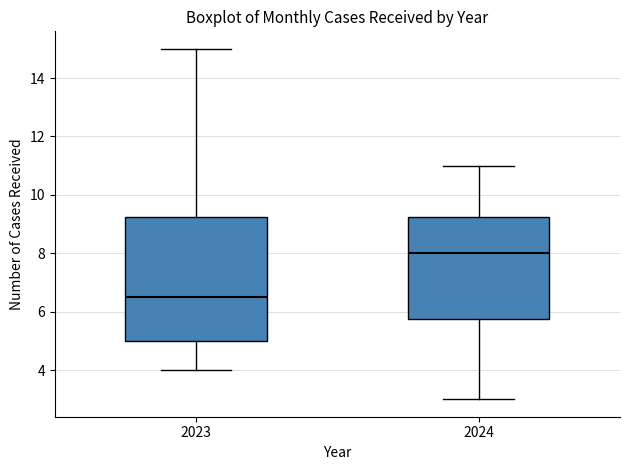

Reading left to right, transcribe this box plot: for each box, give where its median line is, the range the box spans, and where its two whiskers end, as read against the y-axis. The values are not printed on the chart, so give them approximately, as read against the axis.

2023: median 6.6, box 5.0 to 9.2, whiskers 4.0 to 15.0
2024: median 8.0, box 5.8 to 9.2, whiskers 3.0 to 11.0